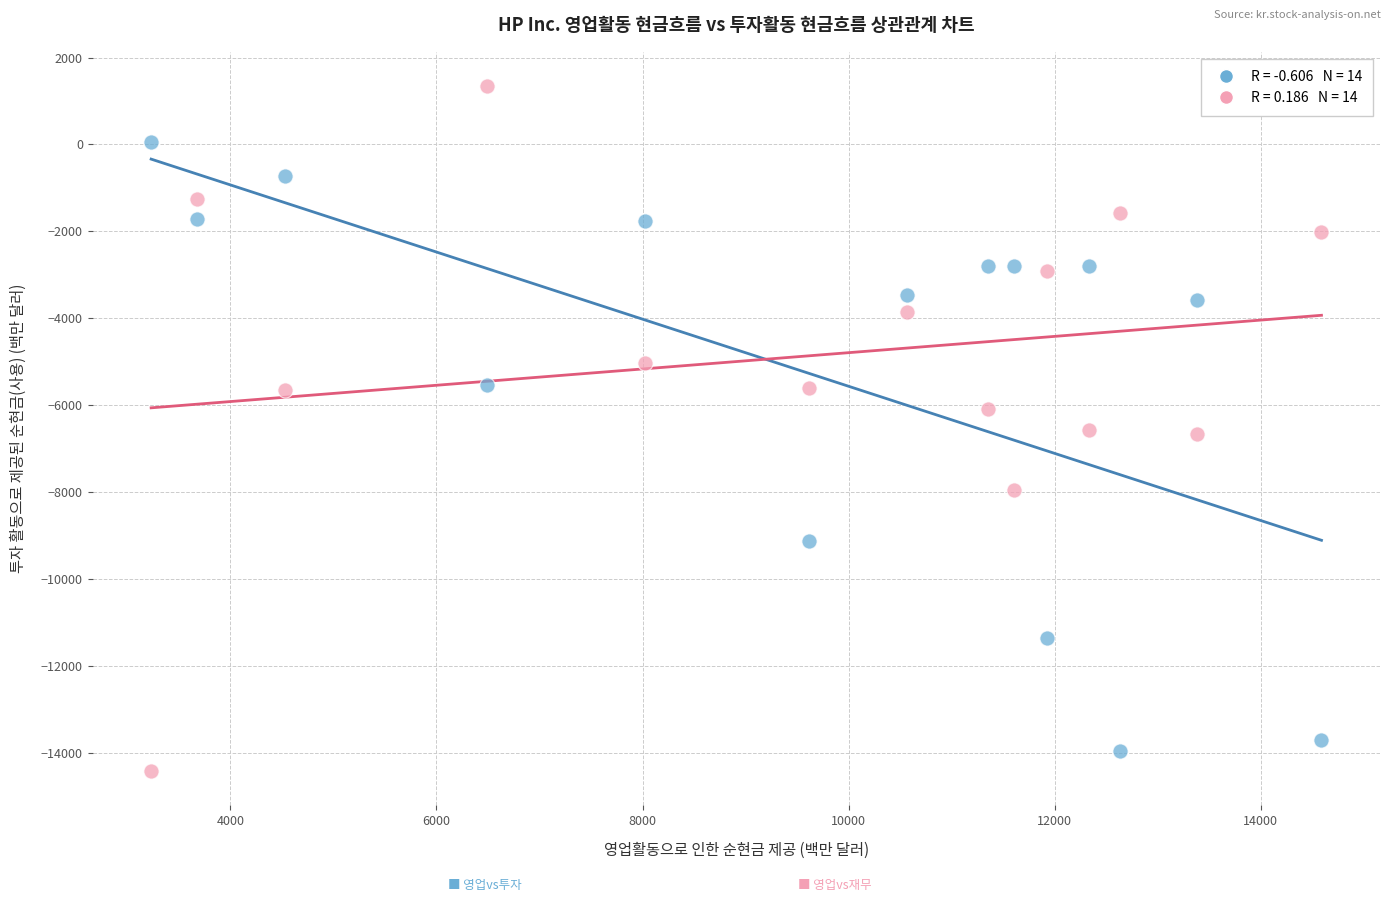

Across all data points, what is the range of Y values (max minus min)?

15767